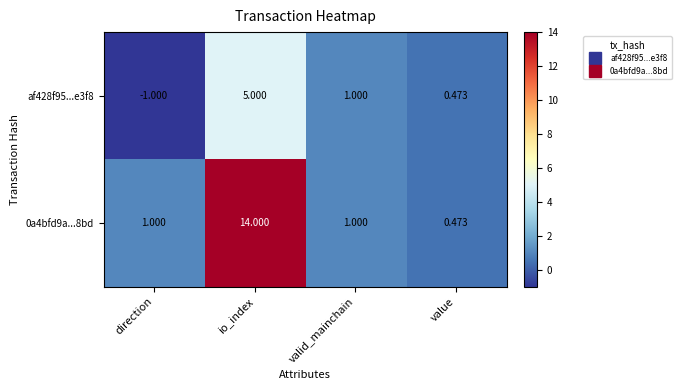

How many data points does each series have?

4